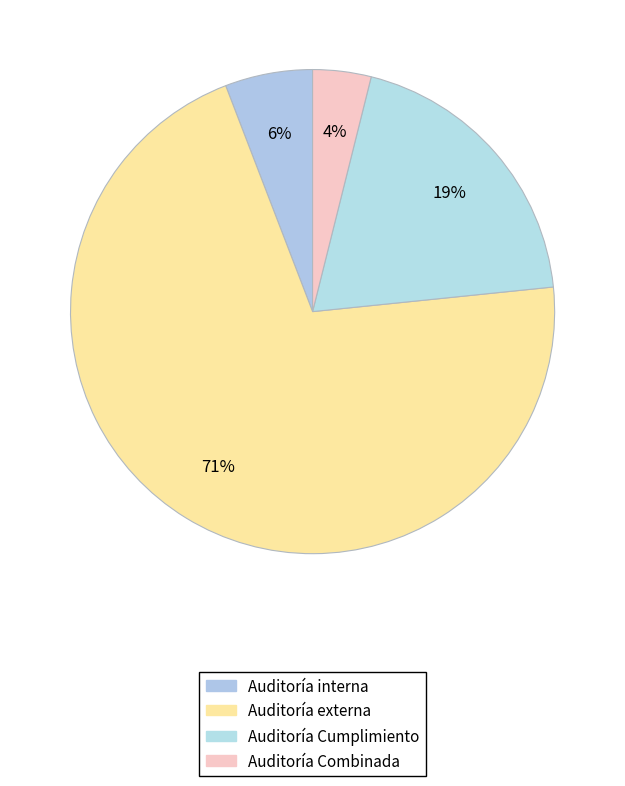

Count the number of slices in the pie.

4